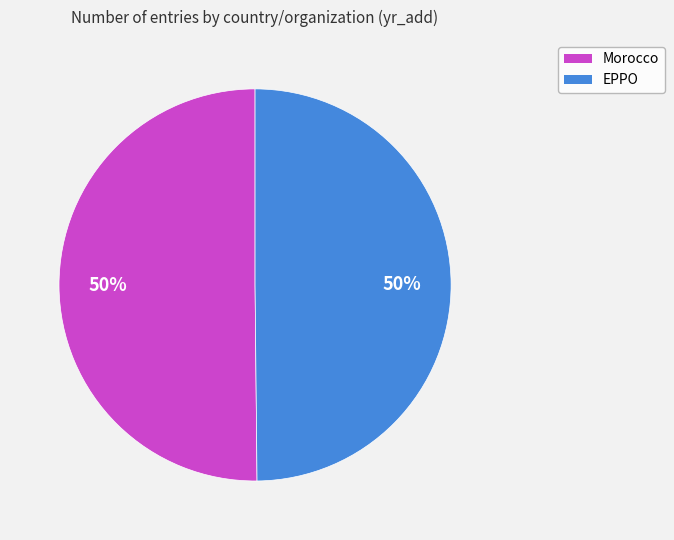

Do Morocco and EPPO together represent more than half of the pie?

Yes